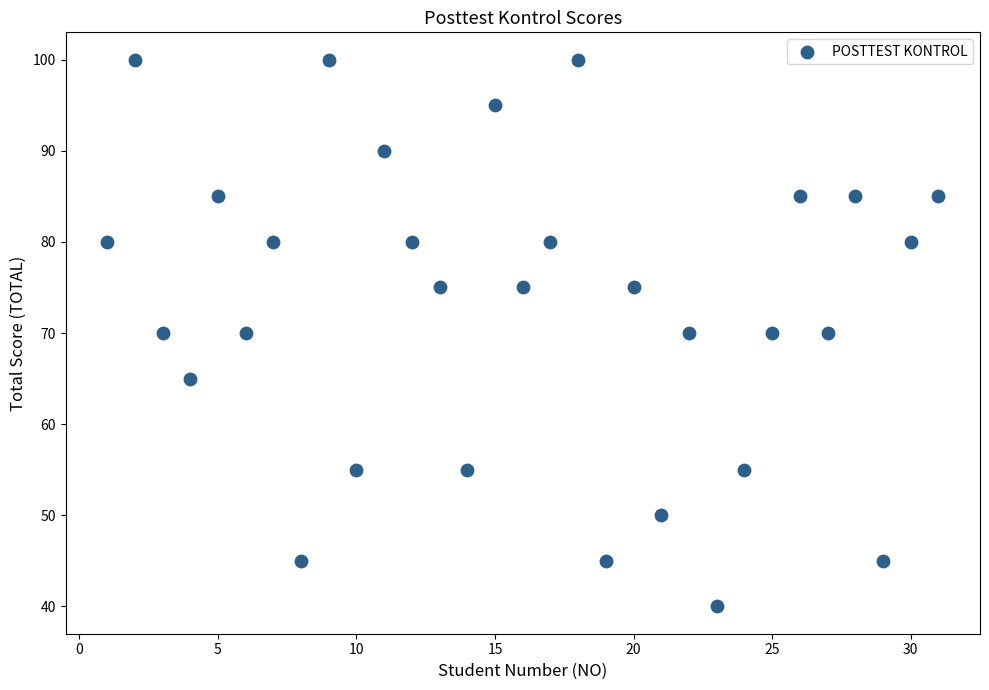

What is the range of X values (max minus min)?

30